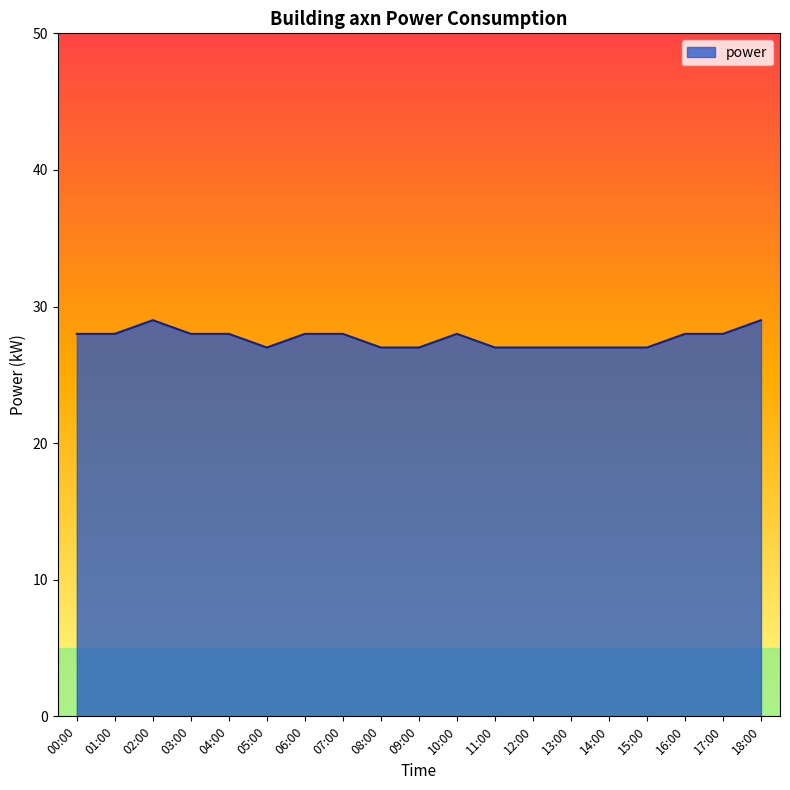

What position from the left is 03:00?

4